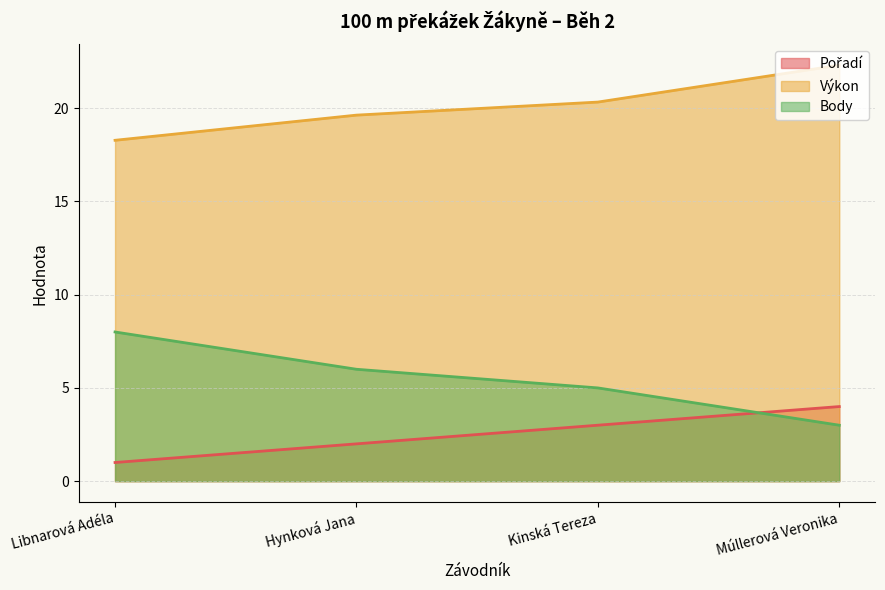

What is the minimum value for Výkon?

18.3